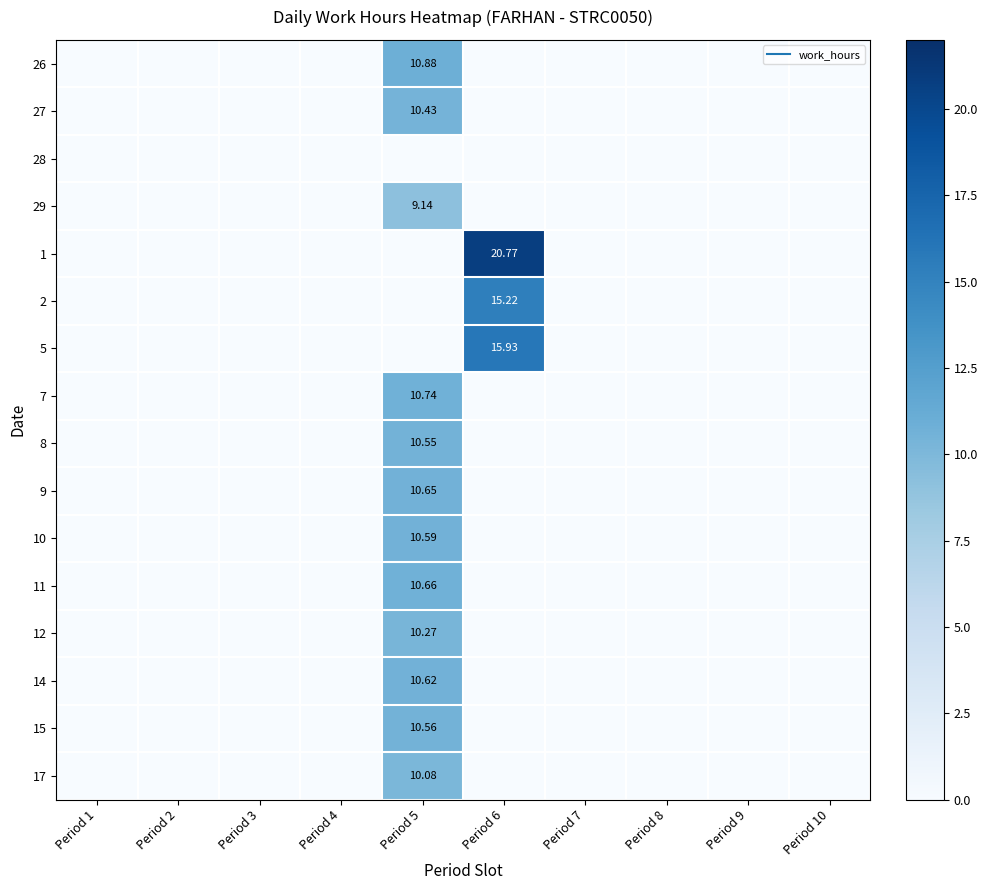

Which has a higher value, Period 1 or Period 4?

Period 1